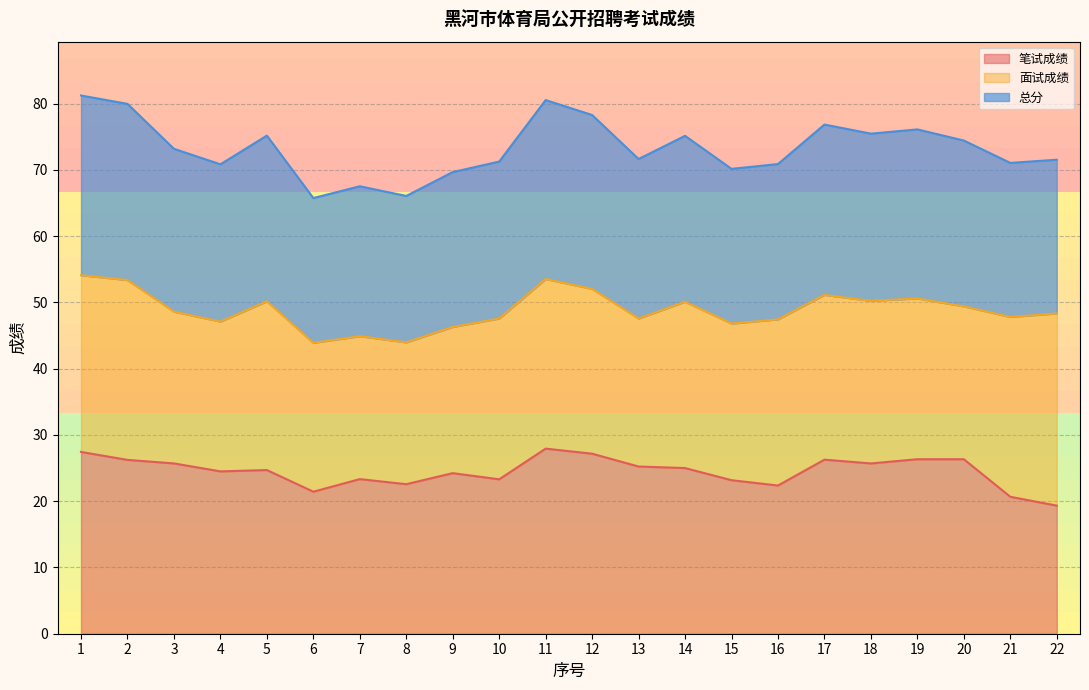

What value does the 笔试成绩 series have at 17?

26.3